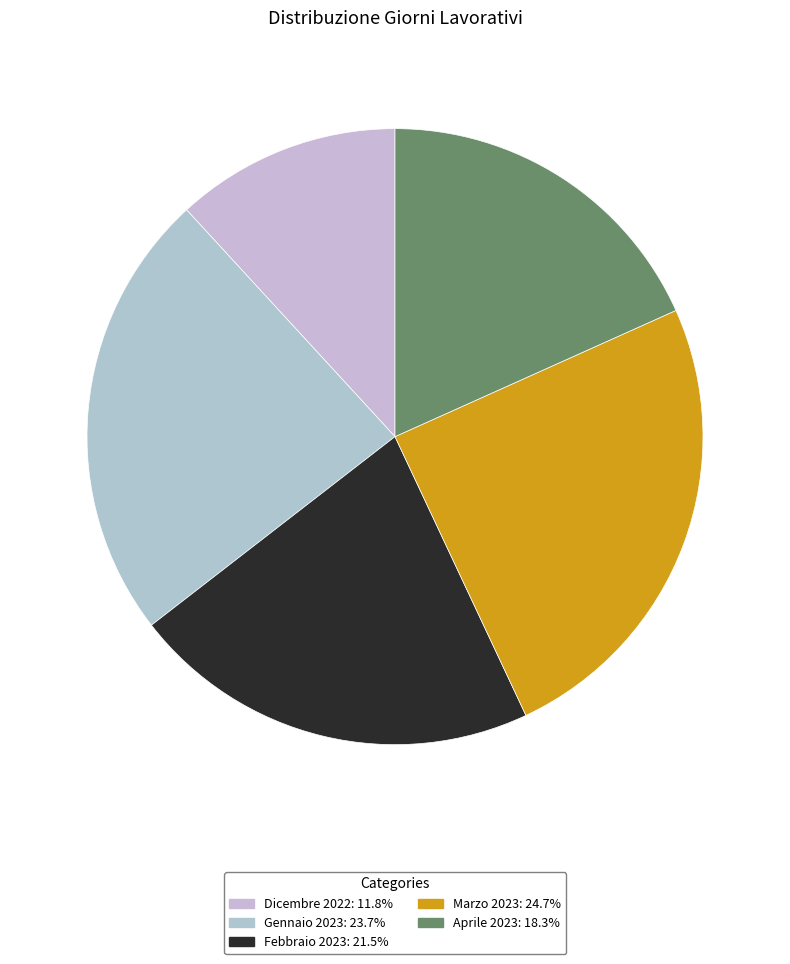

Rank the categories by value from highest to lowest.

Marzo 2023, Gennaio 2023, Febbraio 2023, Aprile 2023, Dicembre 2022